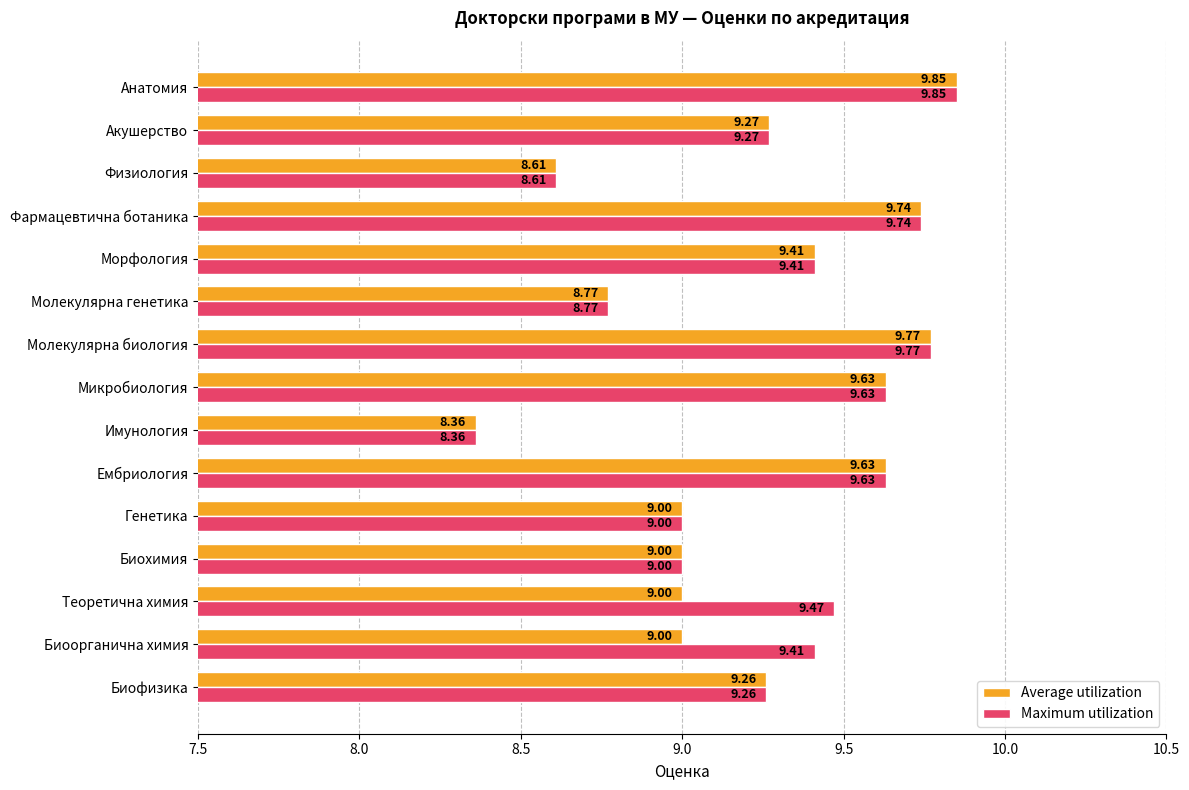

Which category has the lowest value in the Maximum utilization series?

Имунология